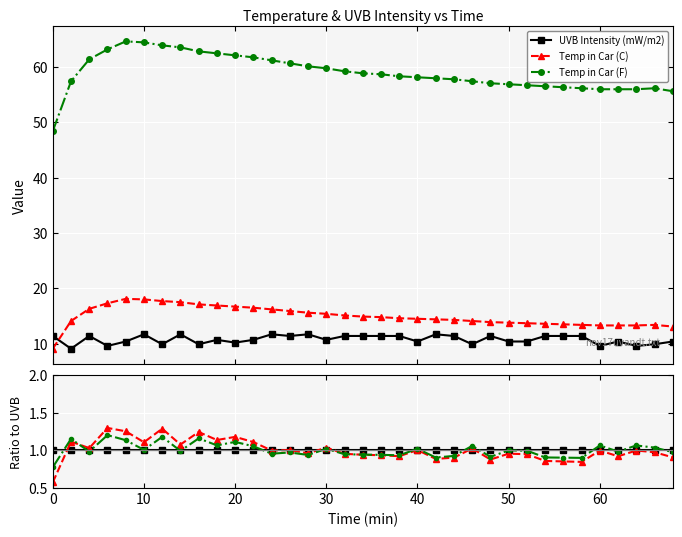

True or false: Temp in Car (C) and UVB Intensity (mW/m2) cross at least once.

True